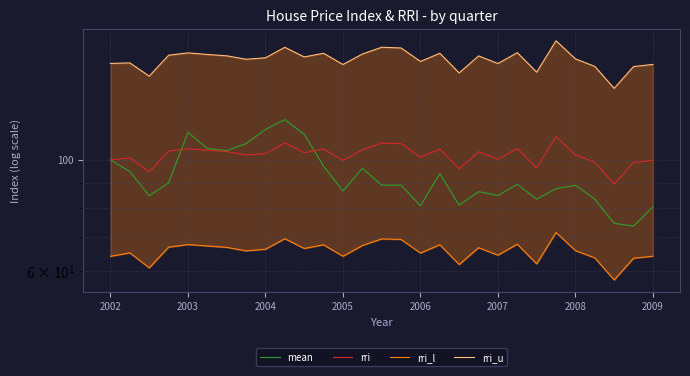

How many values in the rri_l series exceed 66?

15